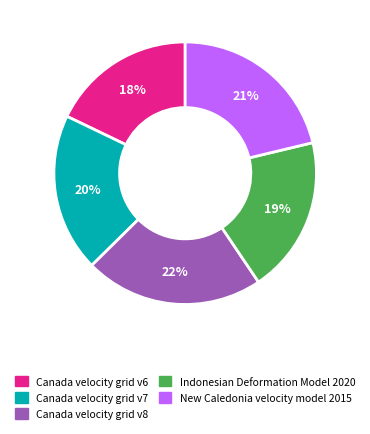

True or false: Canada velocity grid v7 accounts for 26% of the total.

False